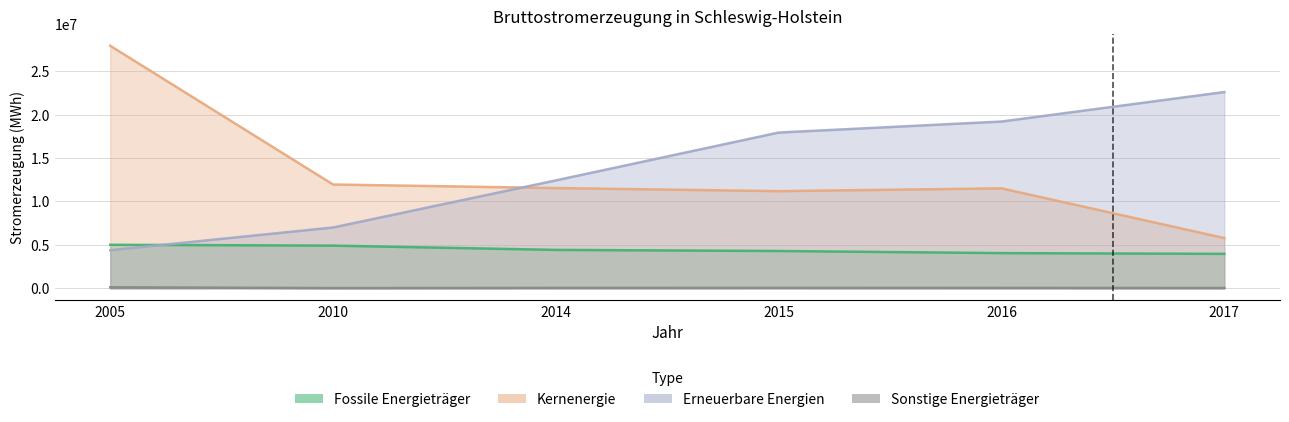

At which category is the sum across all series the highest?

2005